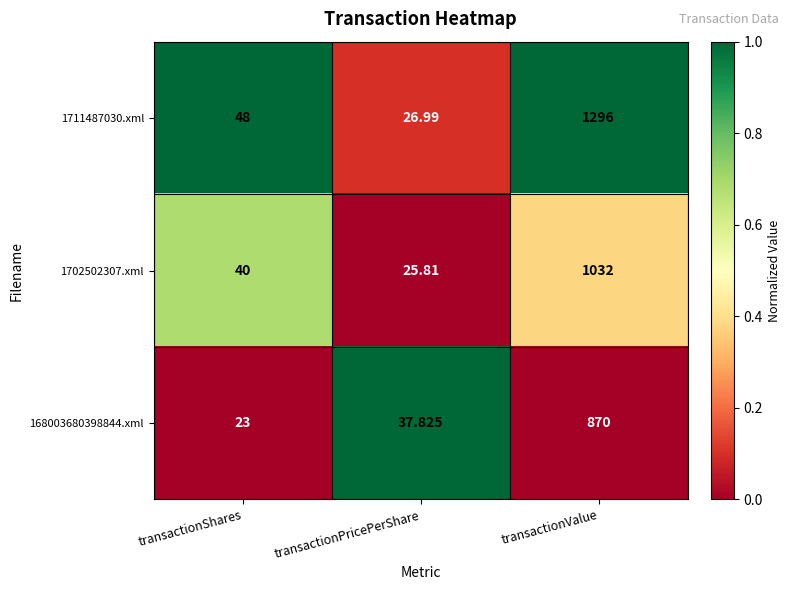

How many categories are shown in the chart?

3